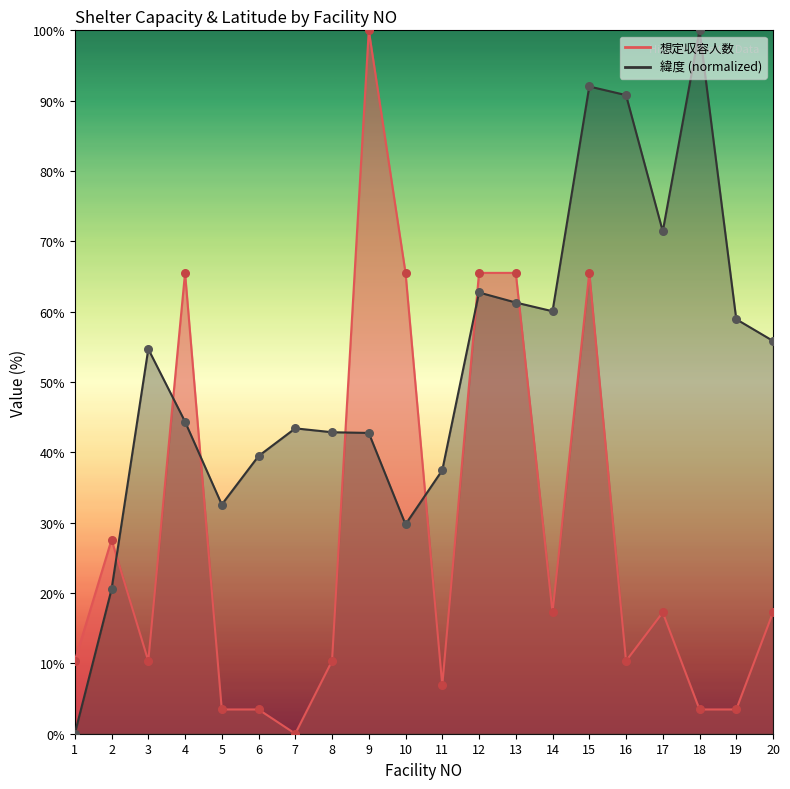

At which category is the sum across all series the highest?

15